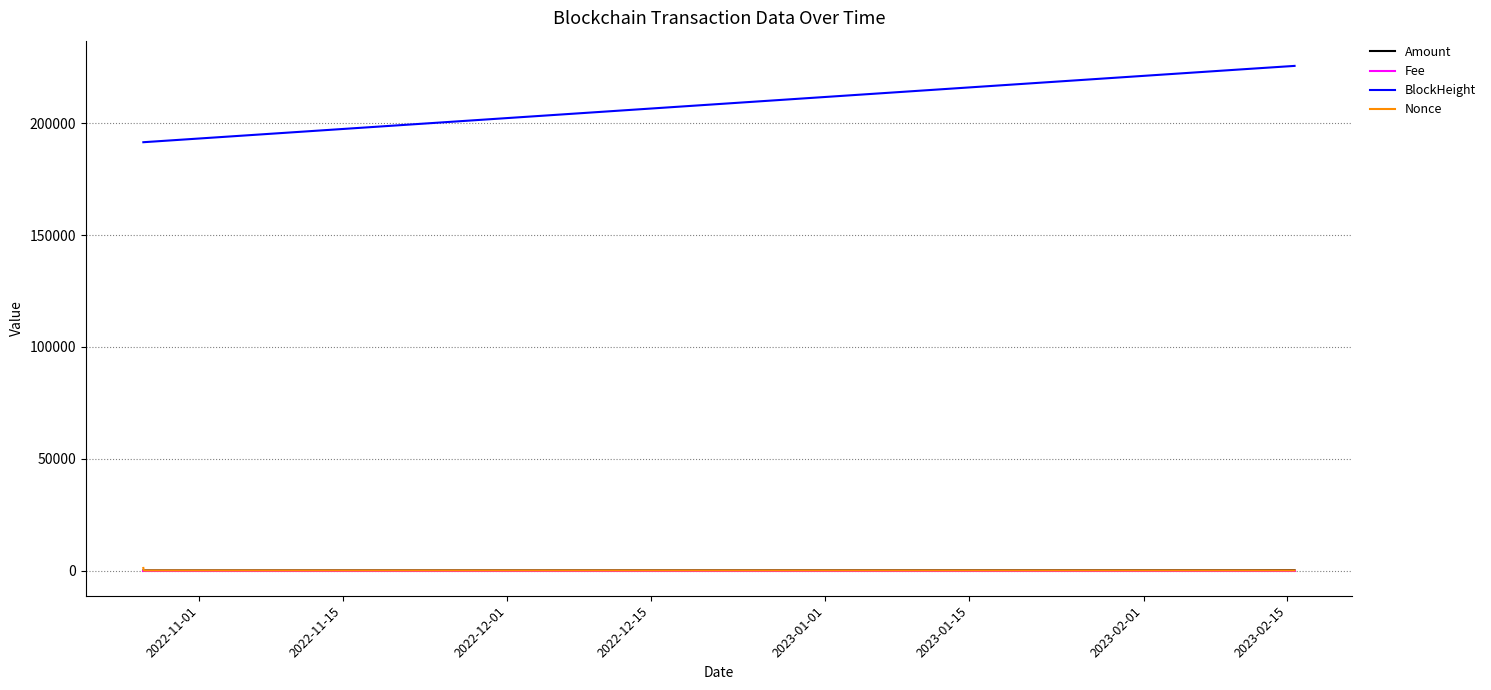

What is the difference between the second highest and second lowest values in the Amount series?

83.0